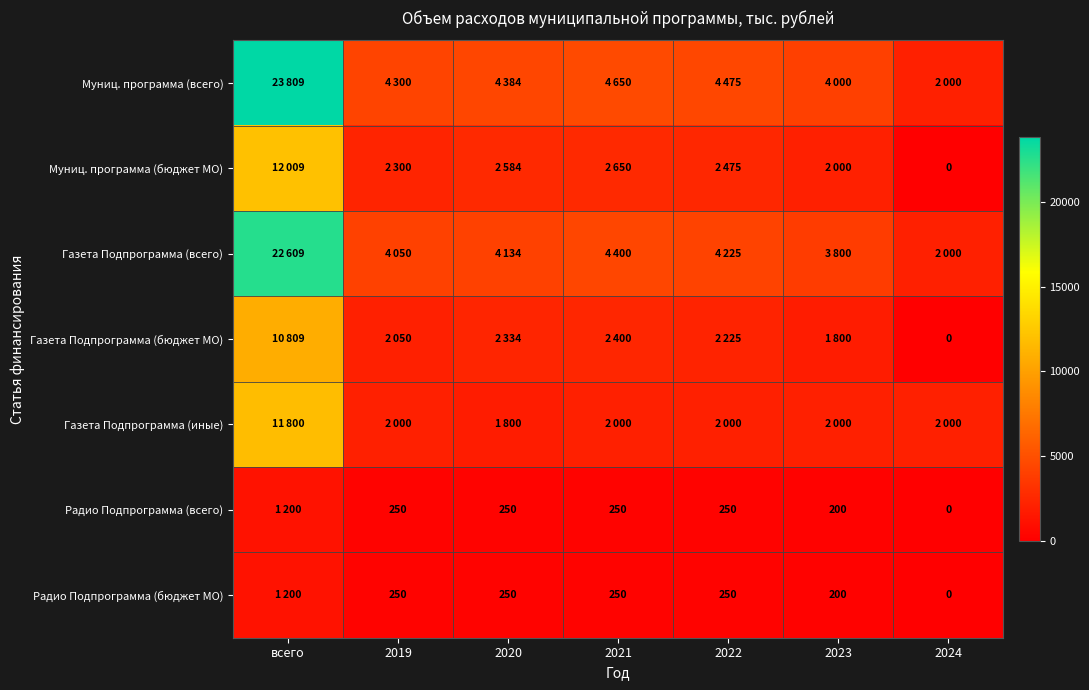

The Радио Подпрограмма (всего) series shows 132 at 2022. True or false?

False